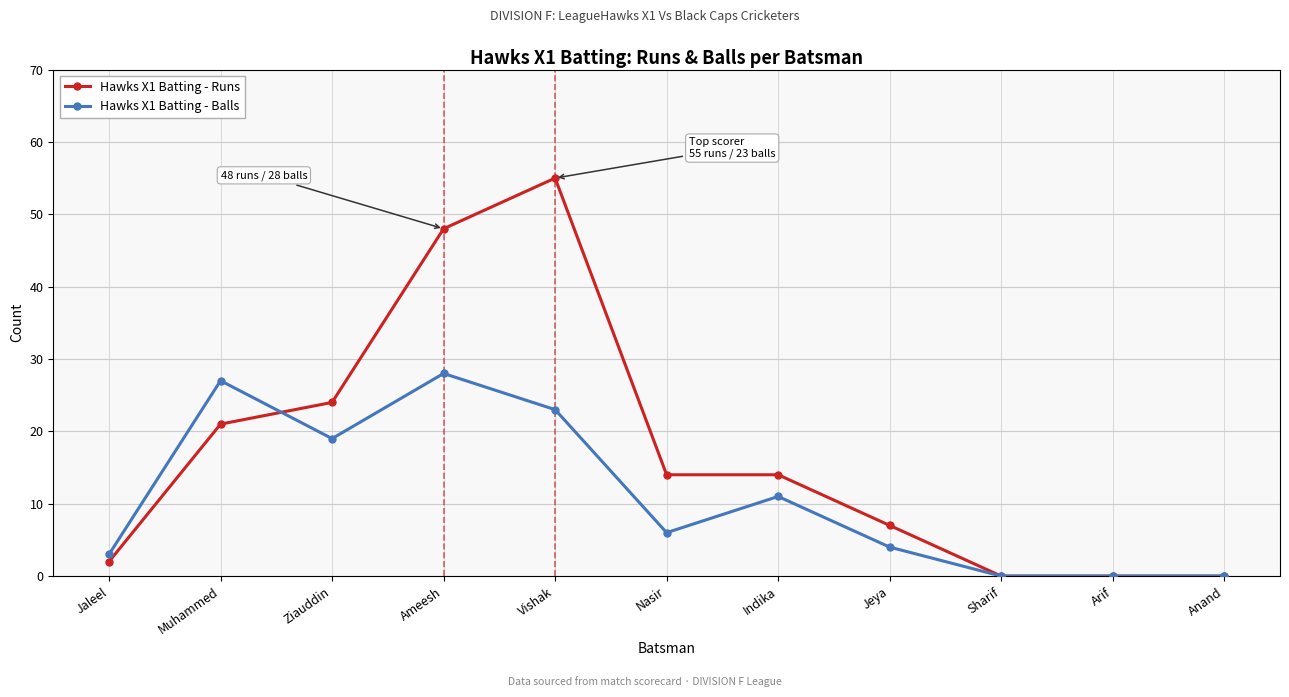

What is the total value across all series at Vishak?

78